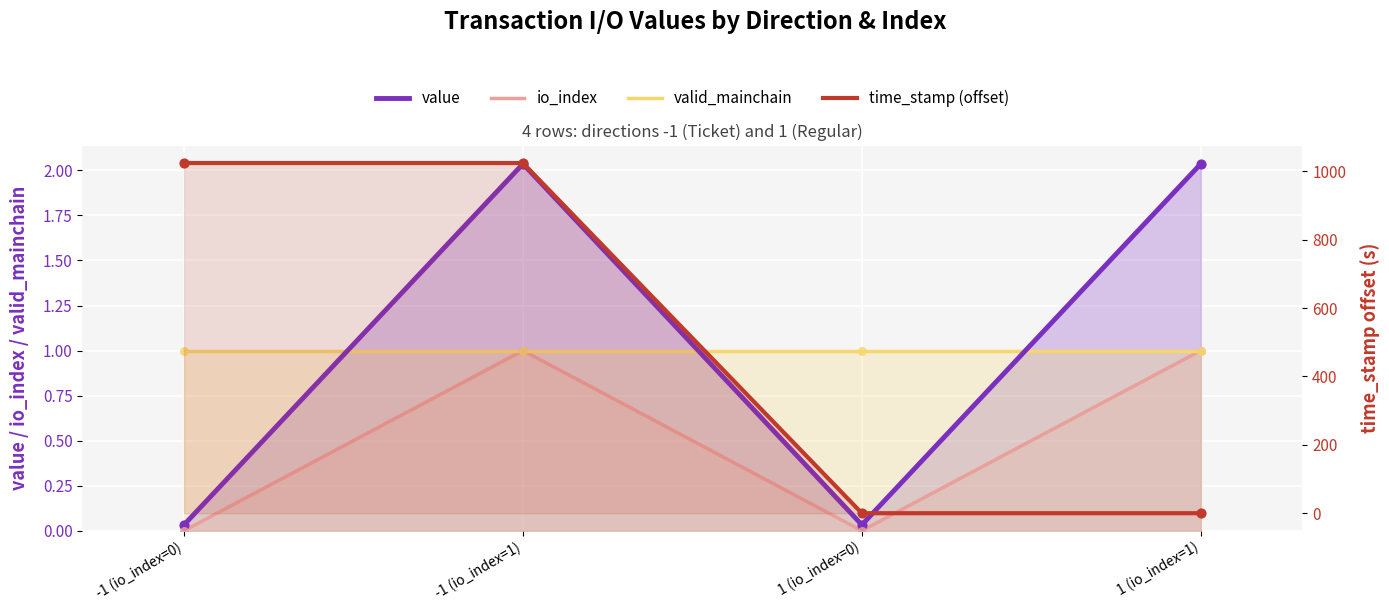

Which series contains the lowest Y value?

io_index